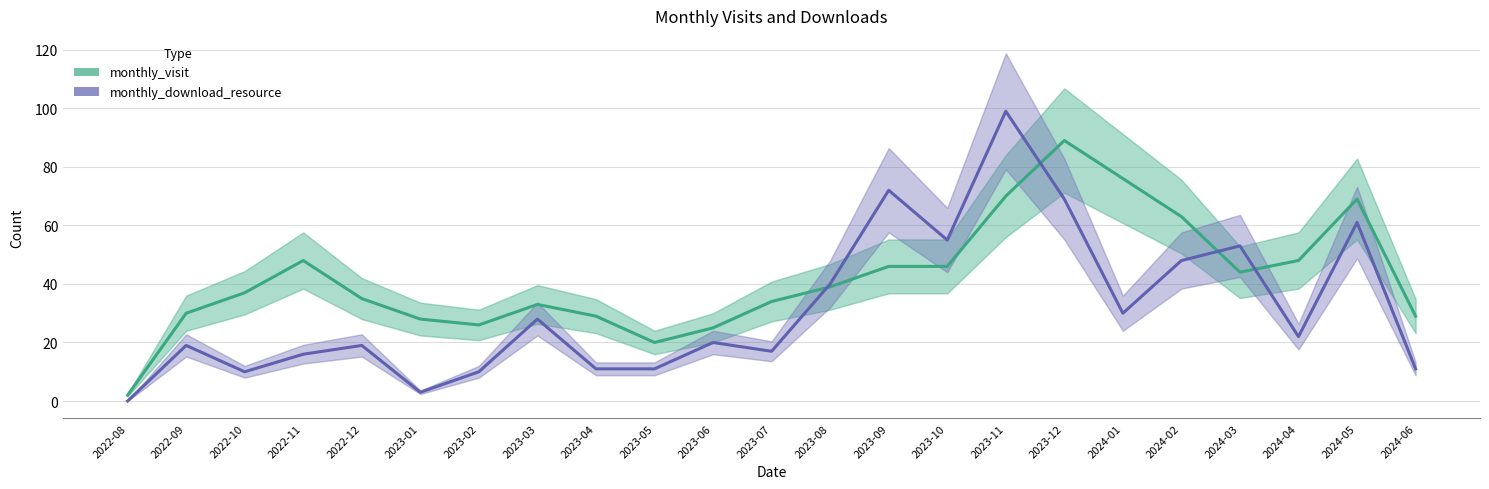

What is the difference between the second highest and minimum values in the monthly_visit series?

74